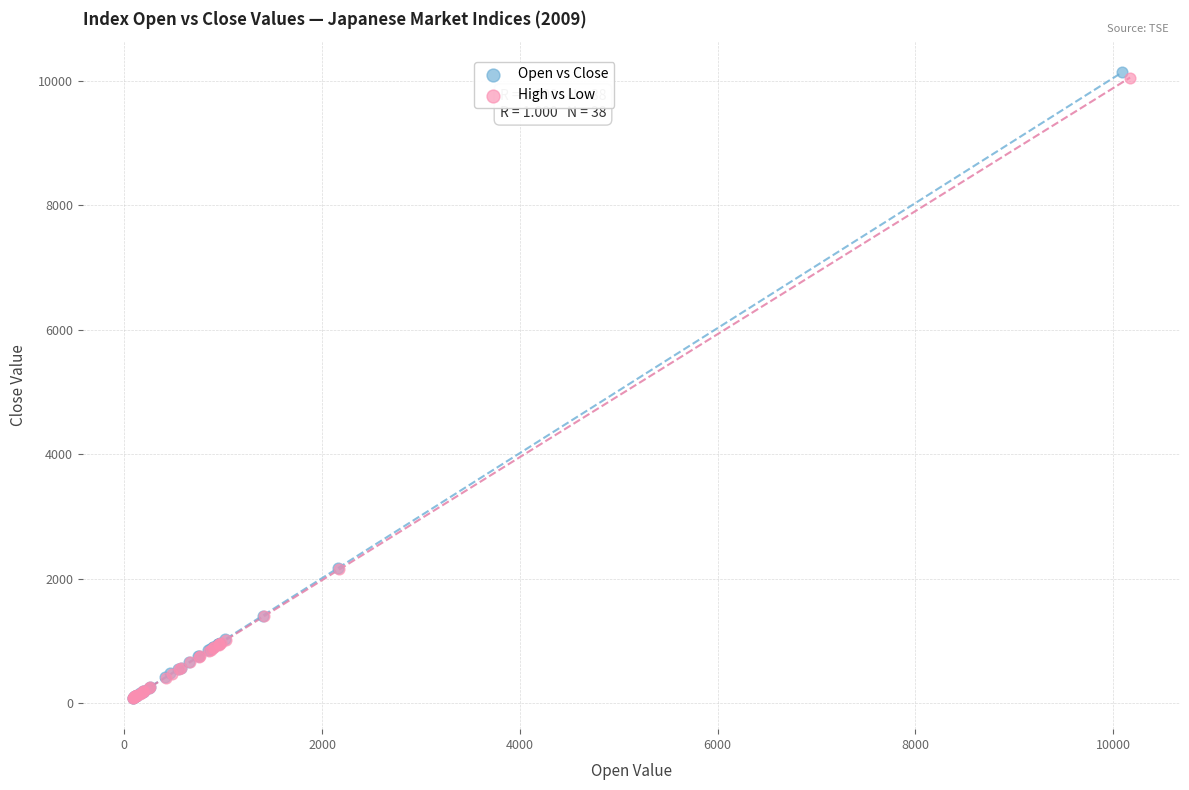

What are all the series names shown in the legend?

Open vs Close, High vs Low